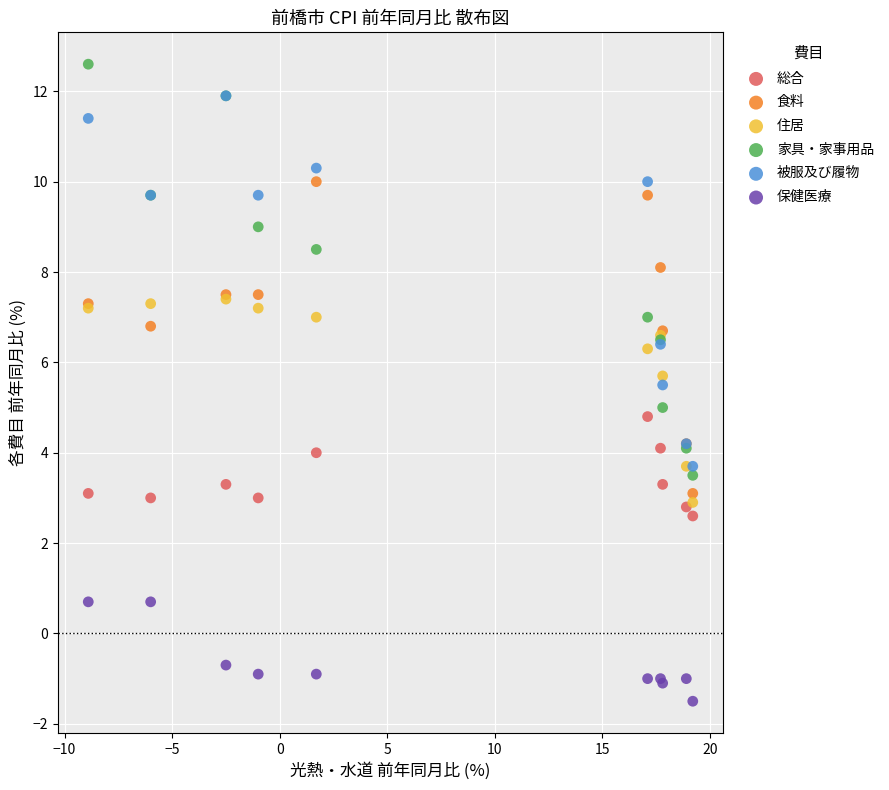

Which series contains the lowest Y value?

保健医療